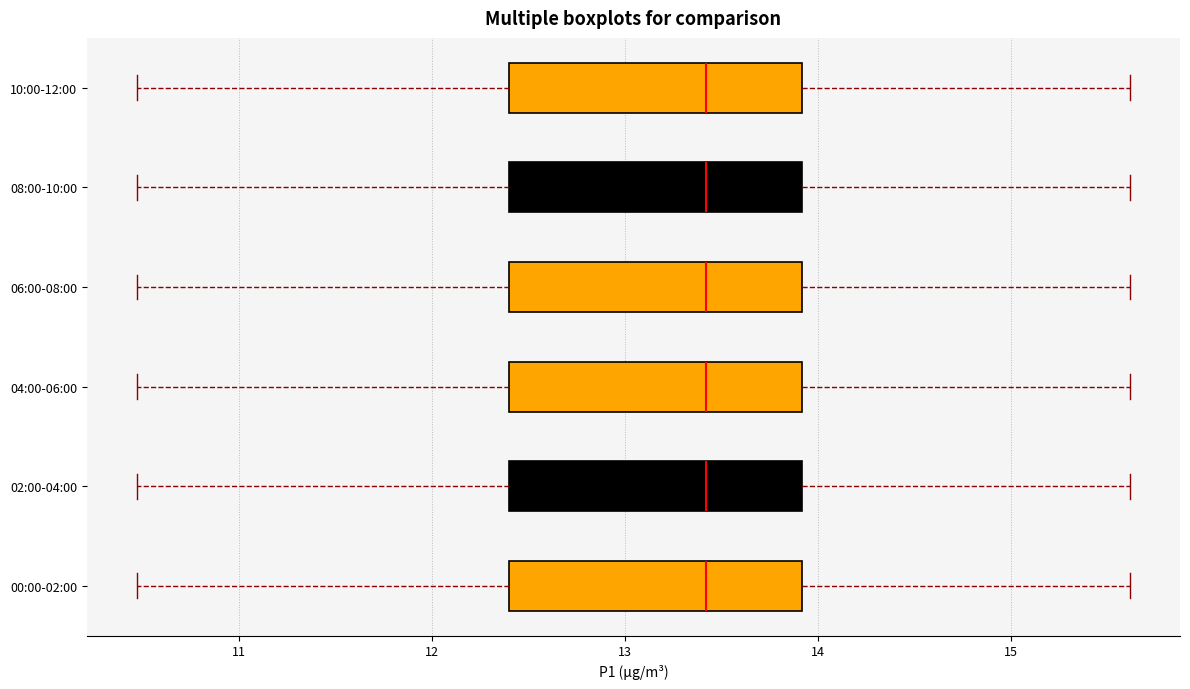

Where is the right edge of the box for 02:00-04:00 on the x-axis? The values are not printed on the chart, so give them approximately, as read against the axis.

13.9